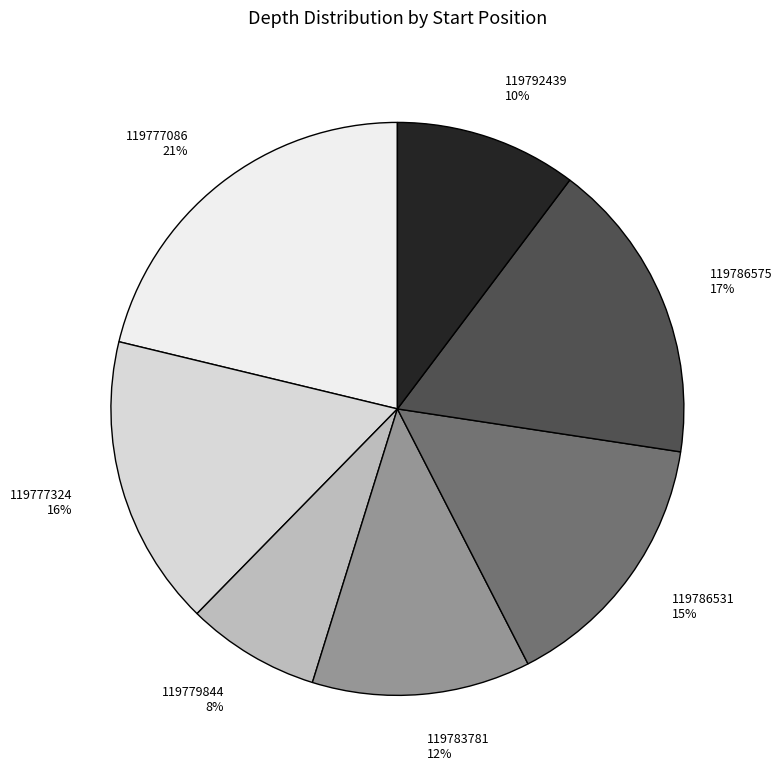

Is it true that 119786531 is 2% of the pie?

False